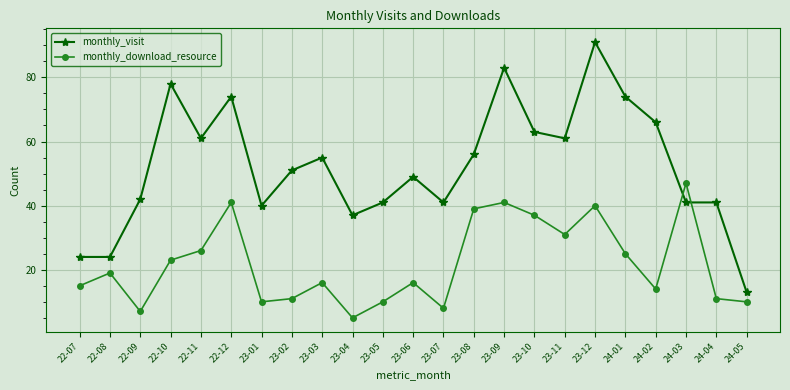

What are all the series names shown in the legend?

monthly_visit, monthly_download_resource